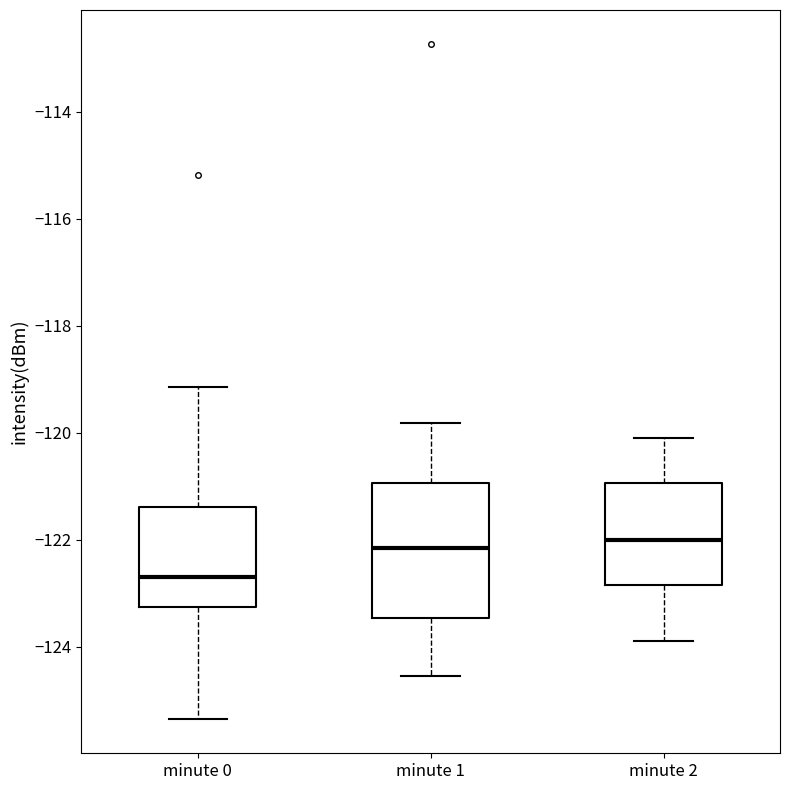

Reading left to right, read every box against the y-axis: the position of its median line, the range the box covers, and the ends of its whiskers. The values are not printed on the chart, so give them approximately, as read against the axis.

minute 0: median -122.8, box -123.2 to -121.4, whiskers -125.4 to -119.2
minute 1: median -122.2, box -123.4 to -121.0, whiskers -124.6 to -119.8
minute 2: median -122.0, box -122.8 to -121.0, whiskers -123.8 to -120.0